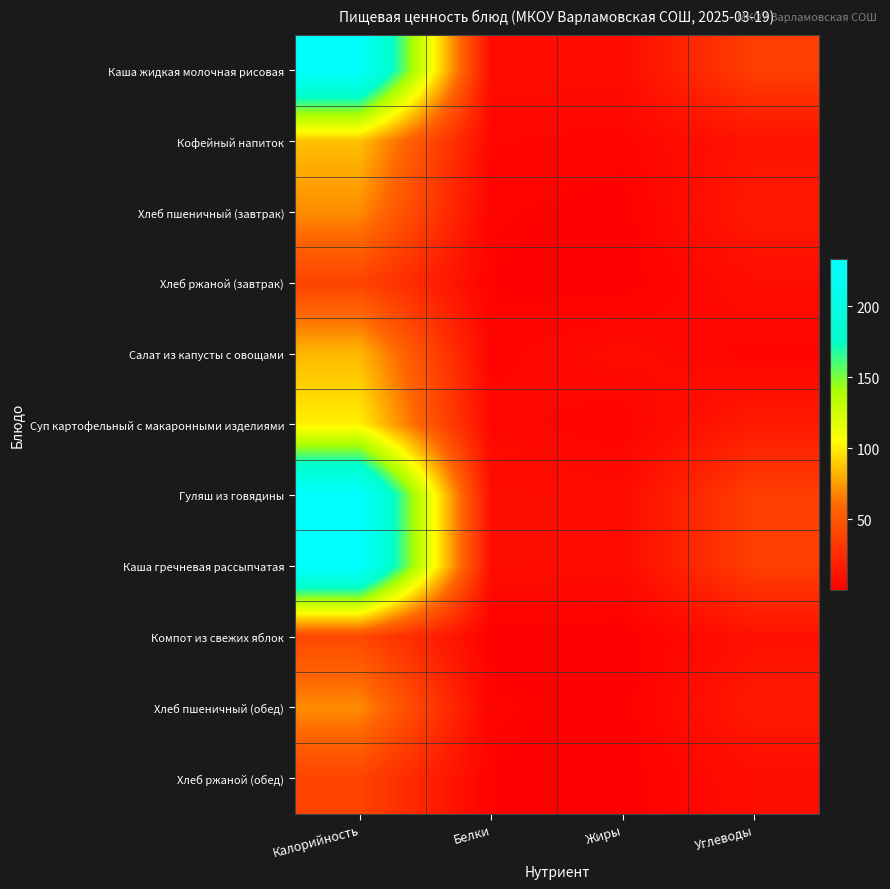

Reading right to left, transcribe all the data shown in this chart.

Каша жидкая молочная рисовая: Углеводы=35.8	Жиры=6.8	Белки=6.6	Калорийность=230.7
Кофейный напиток: Углеводы=11.2	Жиры=2.9	Белки=3.9	Калорийность=86.0
Хлеб пшеничный (завтрак): Углеводы=14.8	Жиры=0.2	Белки=2.3	Калорийность=70.3
Хлеб ржаной (завтрак): Углеводы=7.9	Жиры=0.2	Белки=1.3	Калорийность=39.1
Салат из капусты с овощами: Углеводы=2.8	Жиры=6.7	Белки=2.8	Калорийность=83.3
Суп картофельный с макаронными изделиями: Углеводы=15.5	Жиры=2.2	Белки=4.8	Калорийность=100.9
Гуляш из говядины: Углеводы=35.9	Жиры=6.3	Белки=8.2	Калорийность=233.7
Каша гречневая рассыпчатая: Углеводы=35.9	Жиры=6.3	Белки=8.2	Калорийность=233.7
Компот из свежих яблок: Углеводы=9.9	Жиры=0.1	Белки=0.2	Калорийность=41.6
Хлеб пшеничный (обед): Углеводы=14.8	Жиры=0.2	Белки=2.3	Калорийность=70.3
Хлеб ржаной (обед): Углеводы=7.9	Жиры=0.2	Белки=1.3	Калорийность=39.1